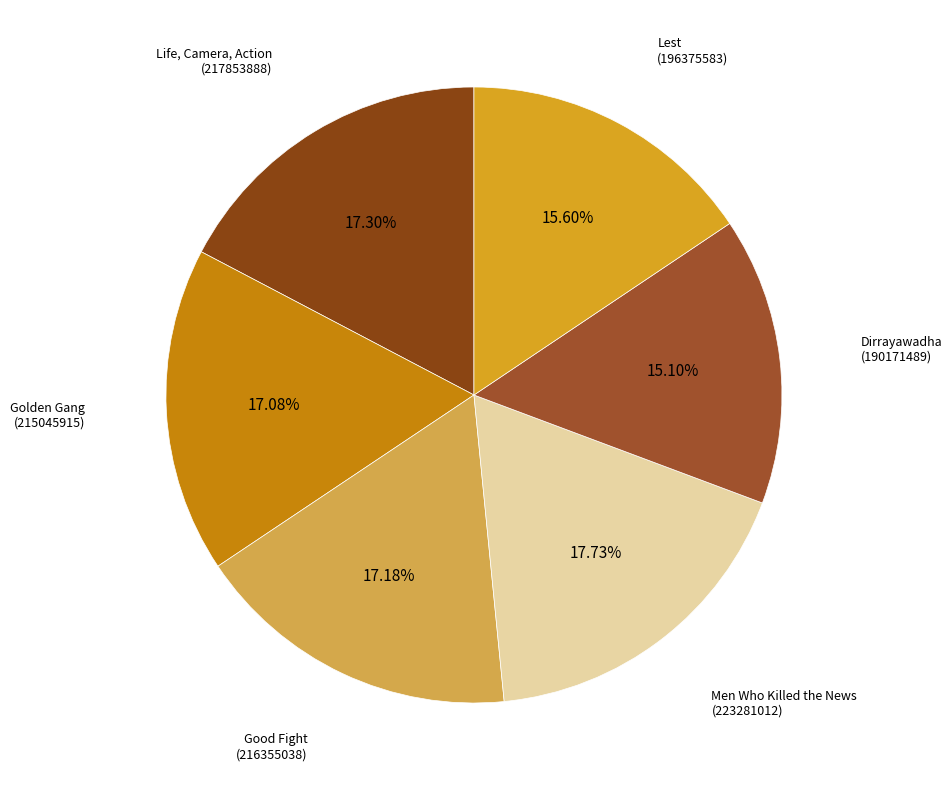

Combined, do Golden Gang (215045915) and Dirrayawadha (190171489) account for over 50%?

No